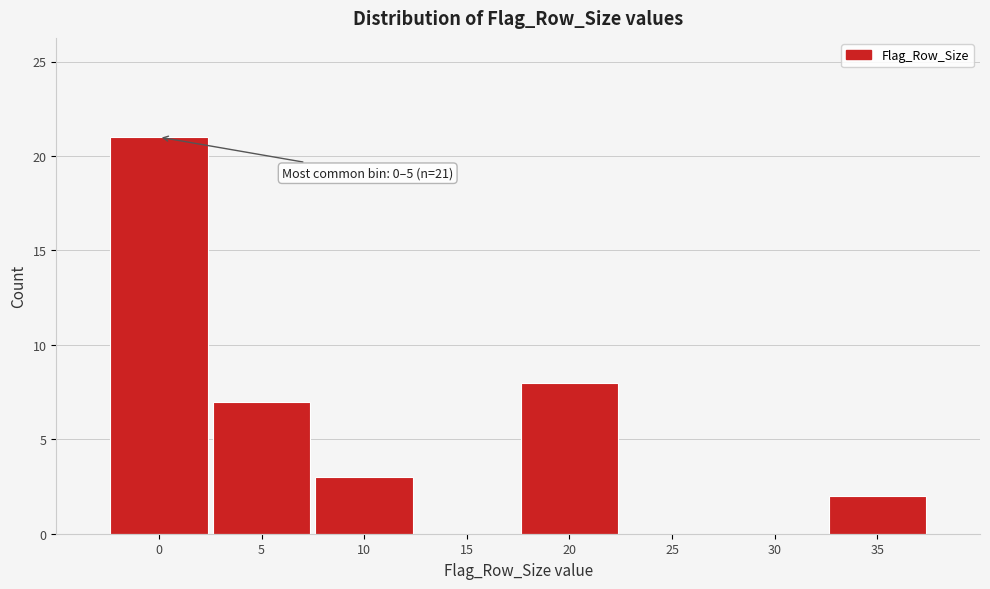

Reading right to left, what are all the values shown in this chart?

35=2	30=0	25=0	20=8	15=0	10=3	5=7	0=21